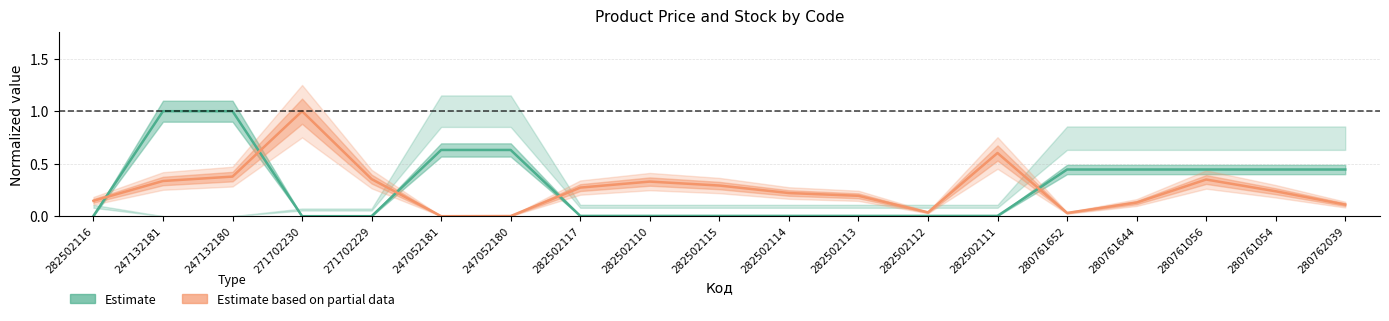

The Залишок series shows 1.0 at 271702230. True or false?

True